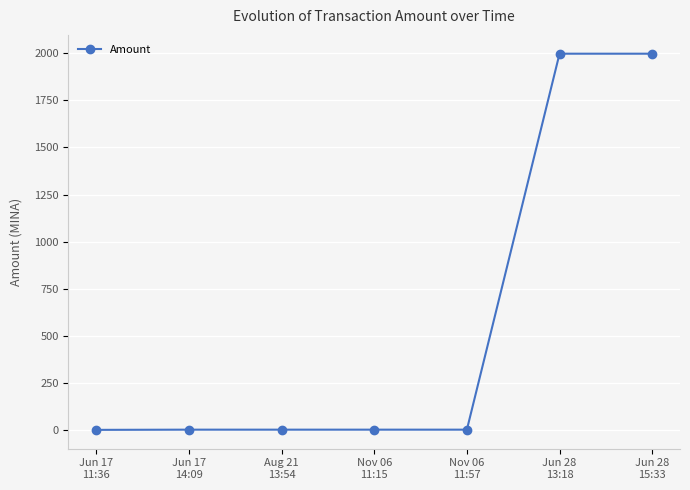

At which label does the data first exceed 2?

Jun 17
14:09